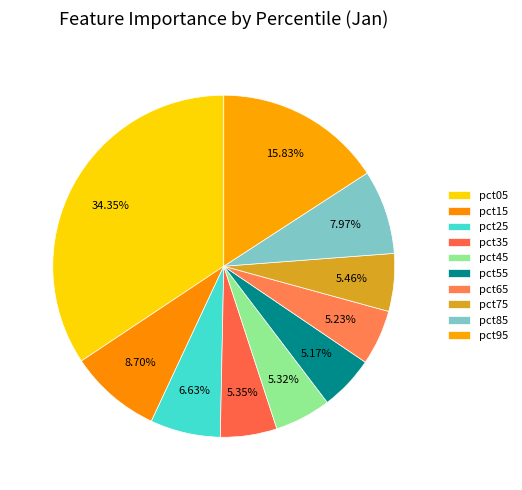

Count the number of slices in the pie.

10